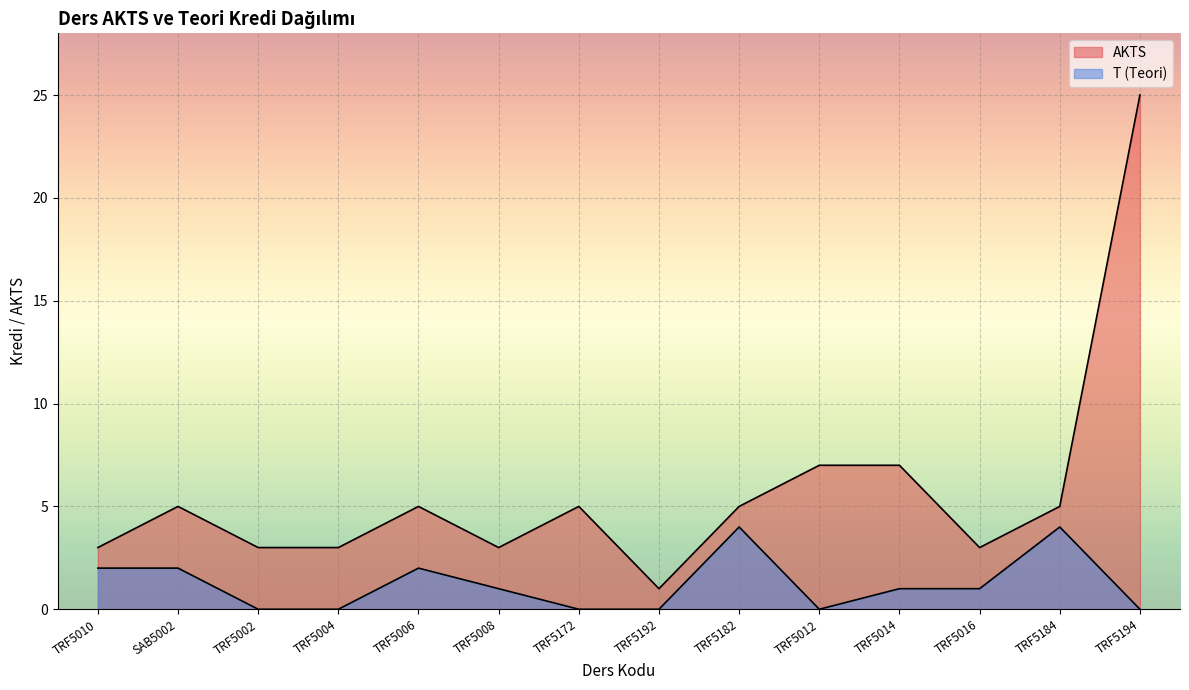

True or false: T (Teori) and AKTS intersect in this chart.

False